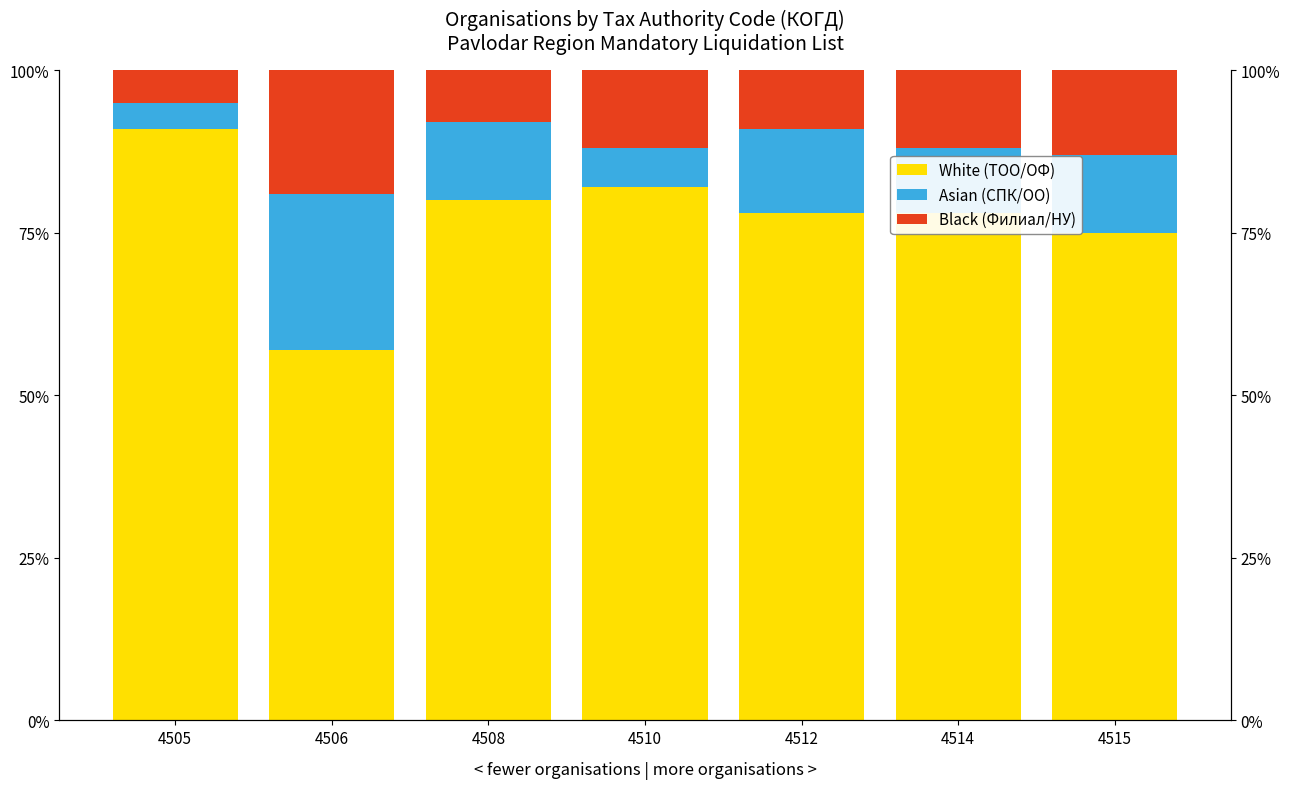

Between 4510 and 4515, which is larger?

4510